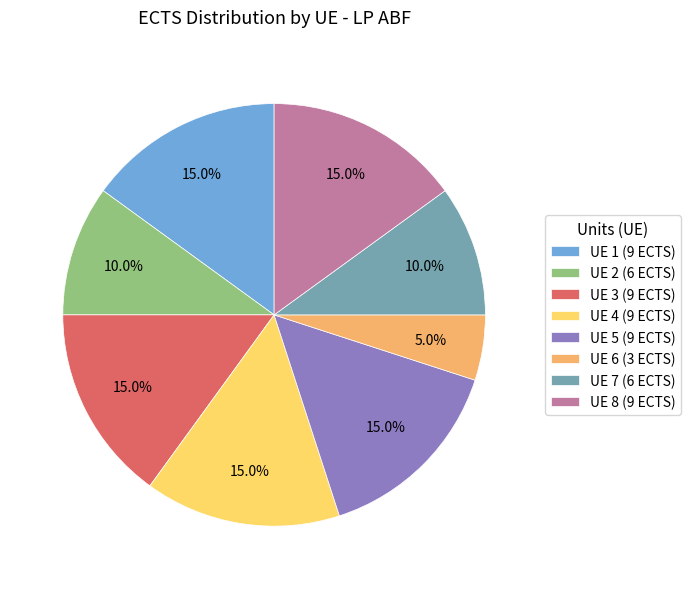

The UE 7 slice represents 20% of the pie. True or false?

False